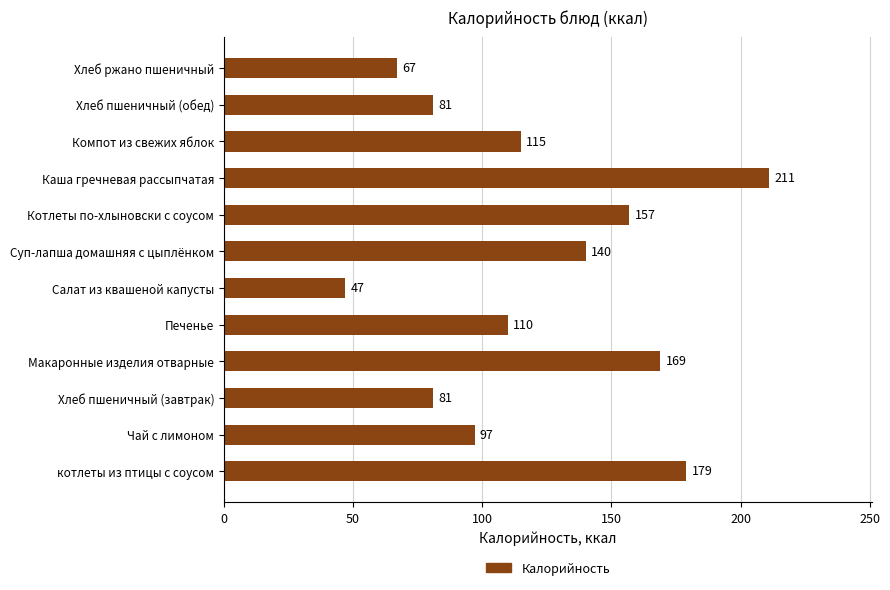

What is the smallest value displayed?

47